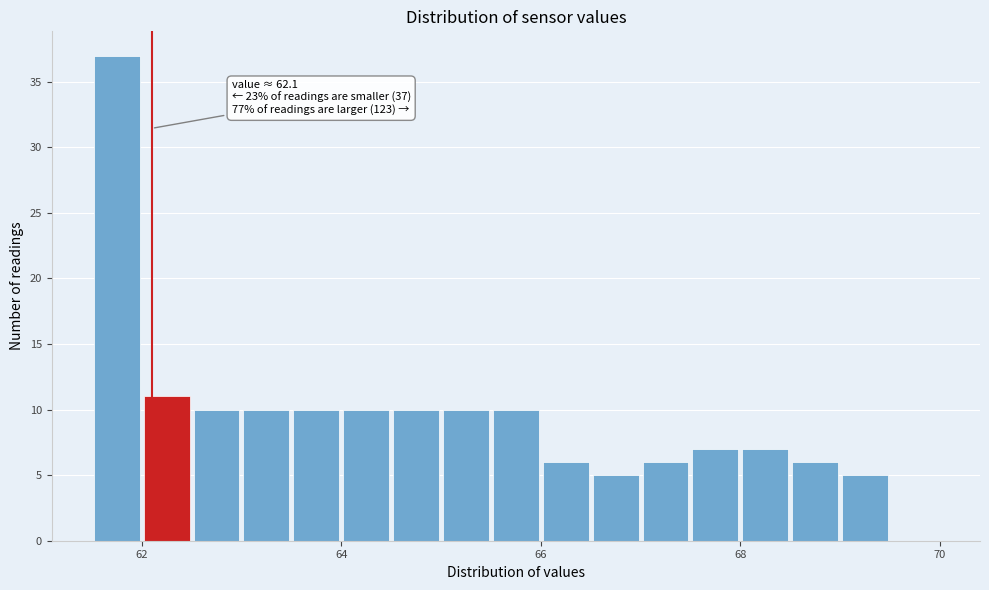

Read against the x-axis, roughly where is the centre of the tallest bar?

61.8